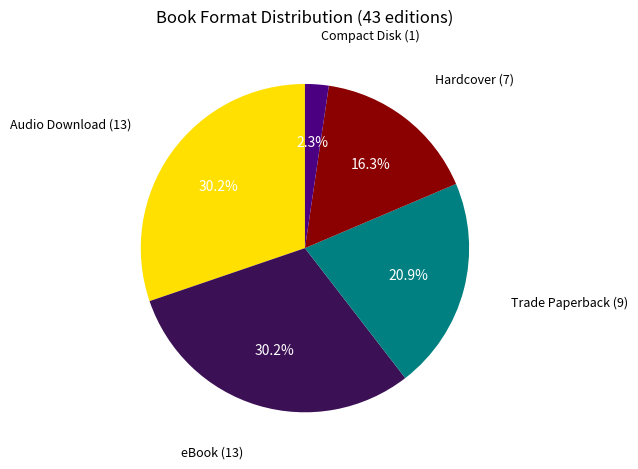

Count the number of slices in the pie.

5